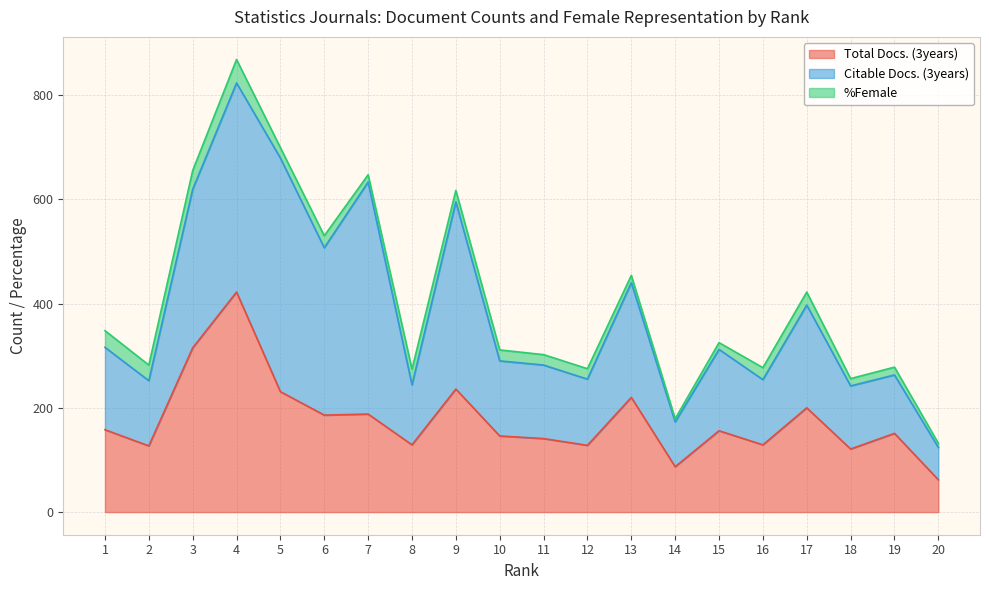

Is it true that Citable Docs. (3years) equals 111 at 20?

False